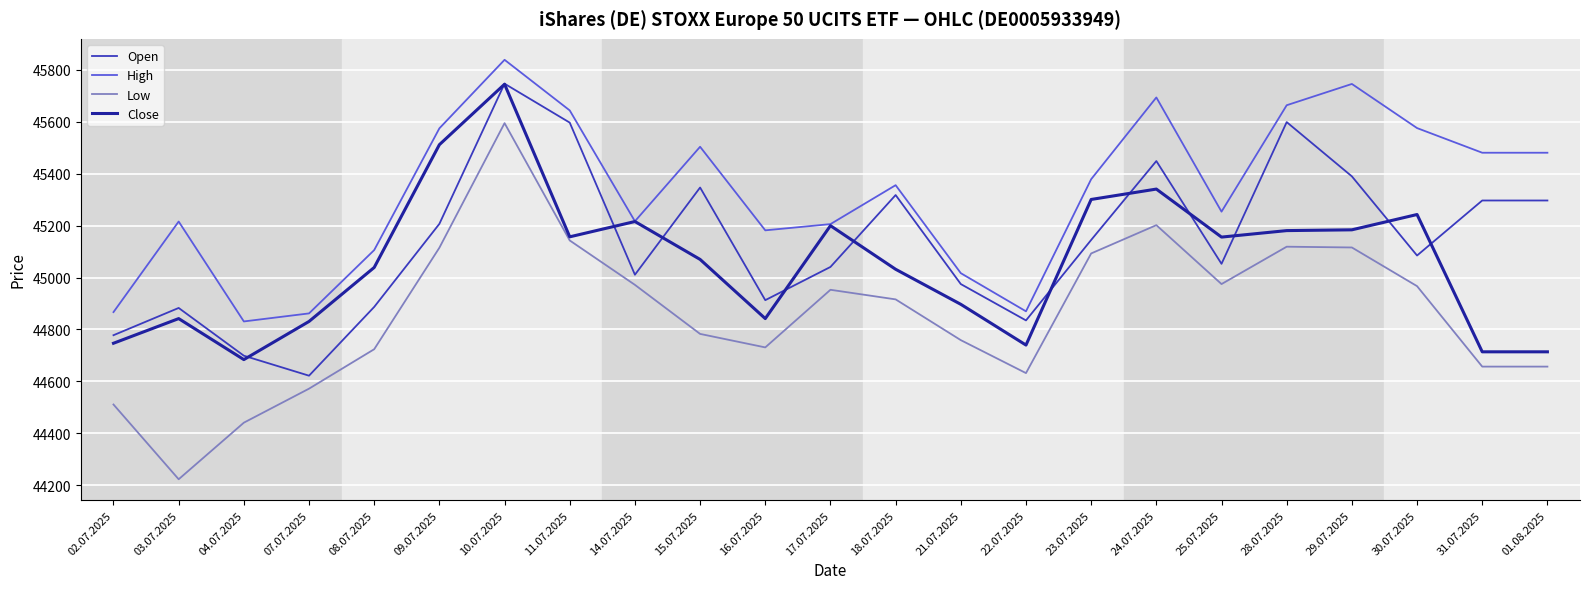

At how many categories does at least one series exceed 44323?

23